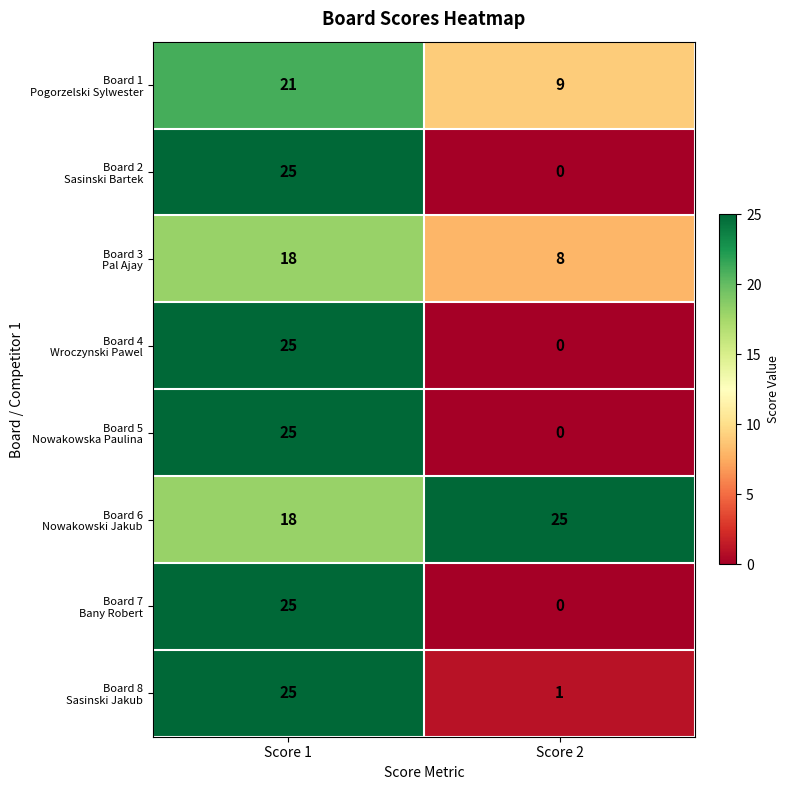

At which category is the sum across all series the highest?

Score 1